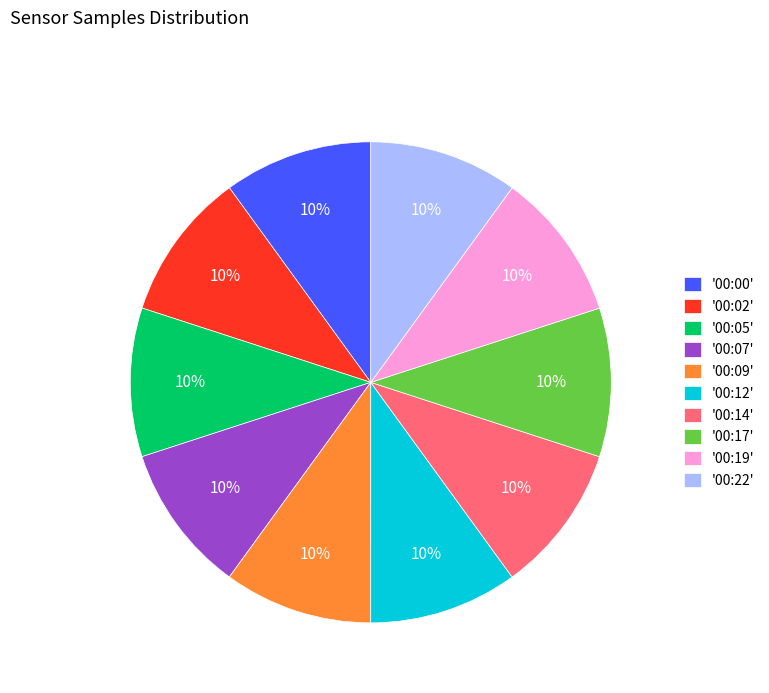

To the nearest percent, what is the combined percentage of '00:09' and '00:12'?

20%